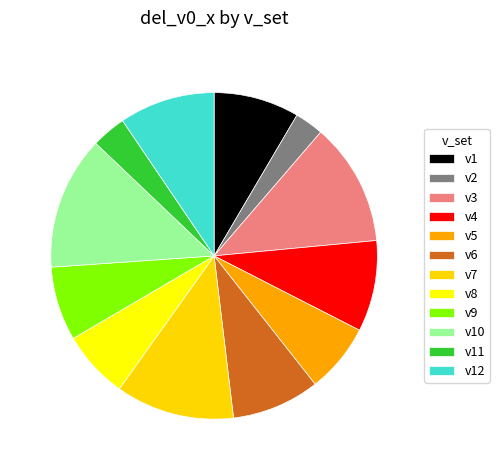

Which category has the smallest portion of the pie?

v2